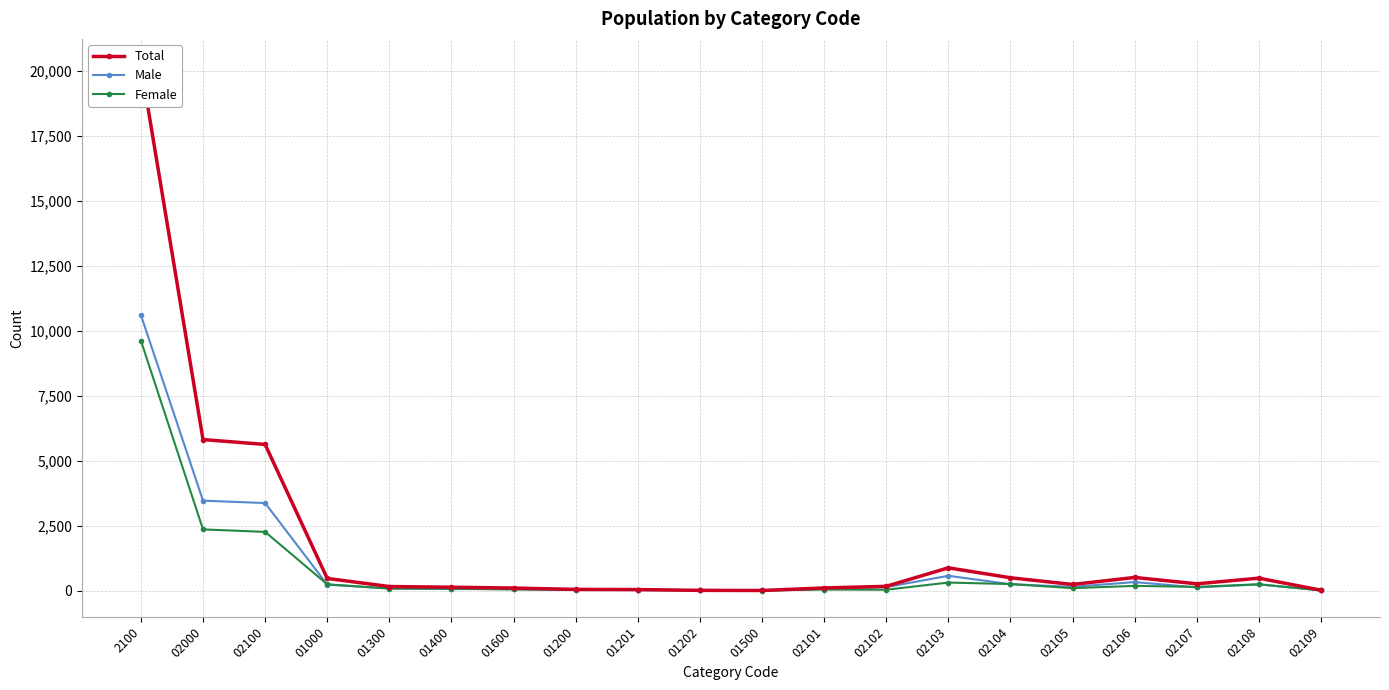

What is the difference between the maximum and second lowest values in the Female series?

9616